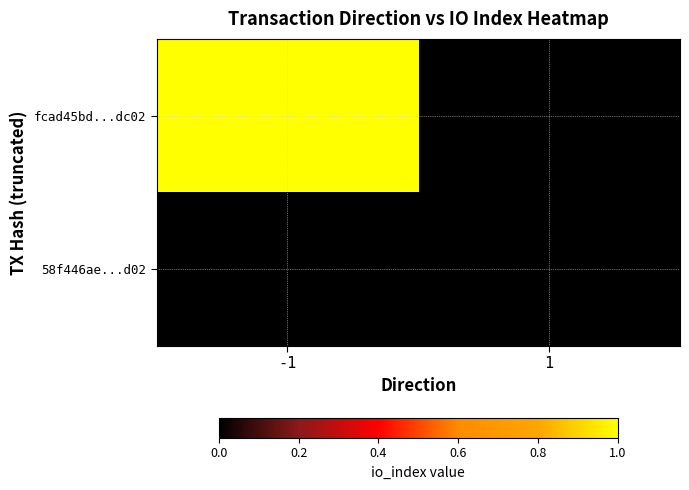

At which category is the sum across all series the highest?

-1